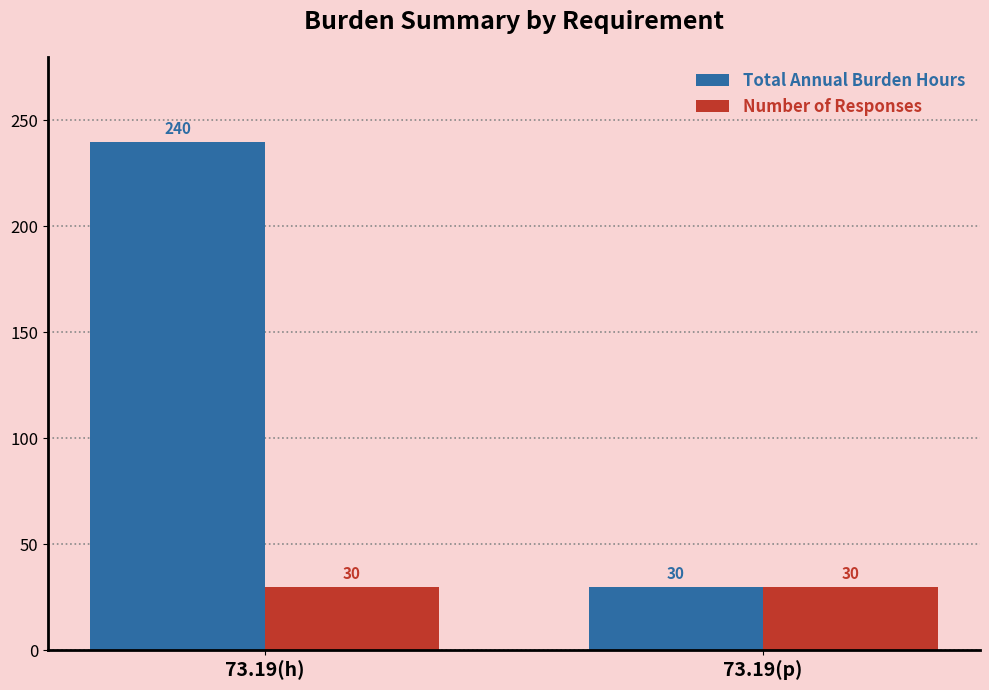

Which series changed the most between 73.19(h) and 73.19(p)?

Total Annual Burden Hours